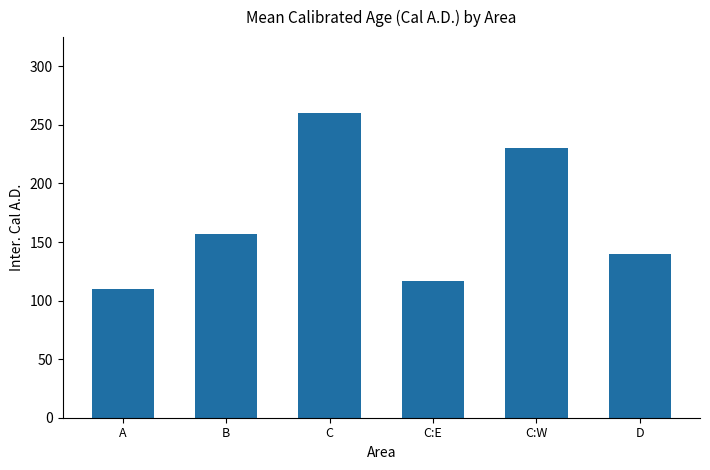

What is the difference between the values at B and C?

103.3